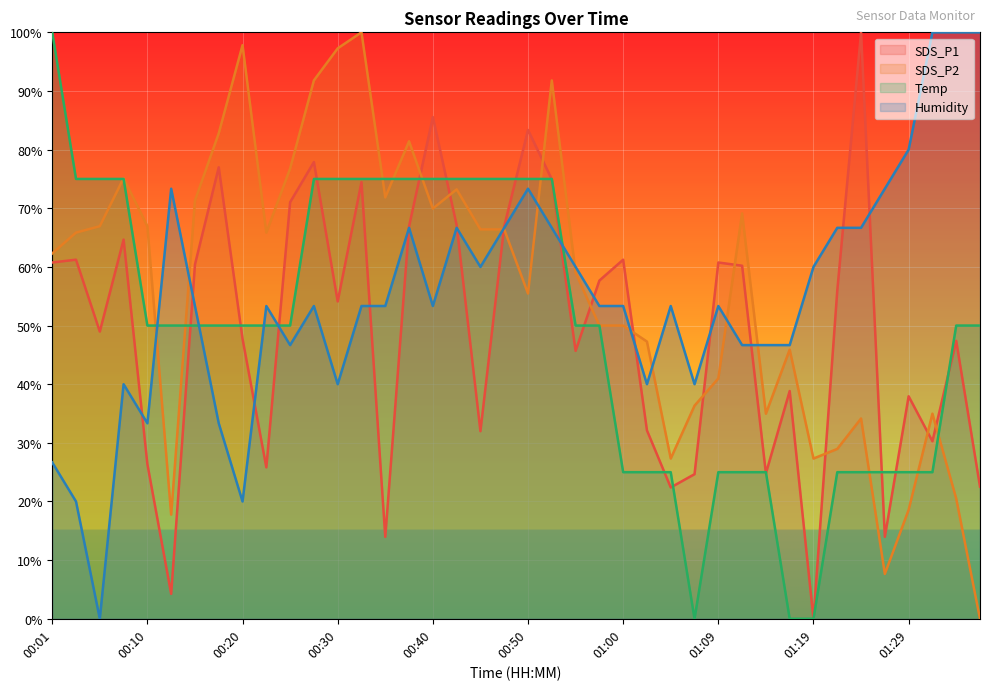

Rank the categories by SDS_P2 value from lowest to highest.

01:36, 01:26, 00:13, 01:29, 01:34, 01:05, 01:19, 01:22, 01:24, 01:14, 01:31, 01:07, 01:09, 01:17, 01:02, 00:57, 01:00, 00:50, 00:55, 00:01, 00:03, 00:23, 00:45, 00:47, 00:05, 00:10, 01:12, 00:40, 00:15, 00:35, 00:42, 00:08, 00:25, 00:38, 00:18, 00:28, 00:52, 00:30, 00:20, 00:33